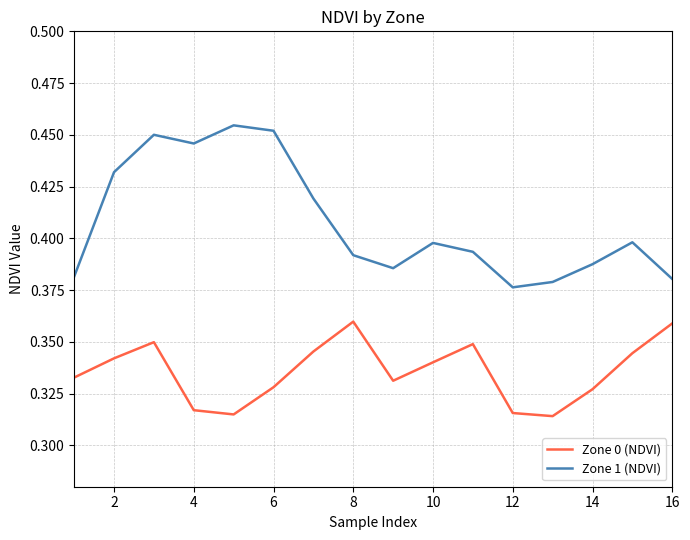

Which series has the largest total across all categories?

Zone 1 (NDVI)